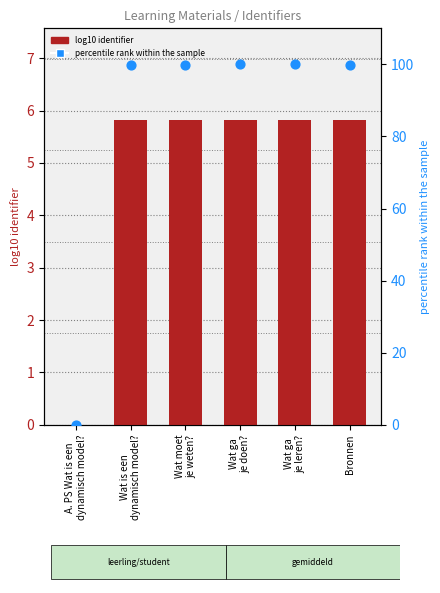

What are all the series names shown in the legend?

log10 identifier, percentile rank within the sample